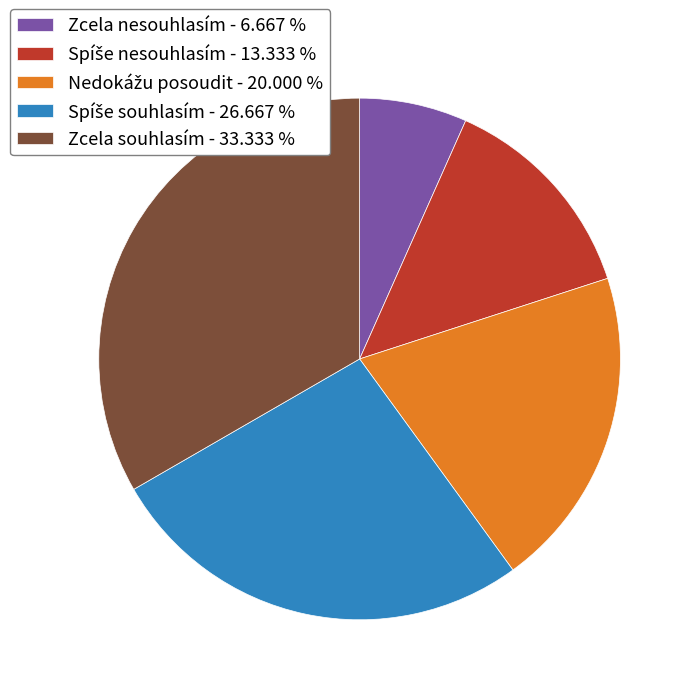

Is there a majority slice in this chart?

No